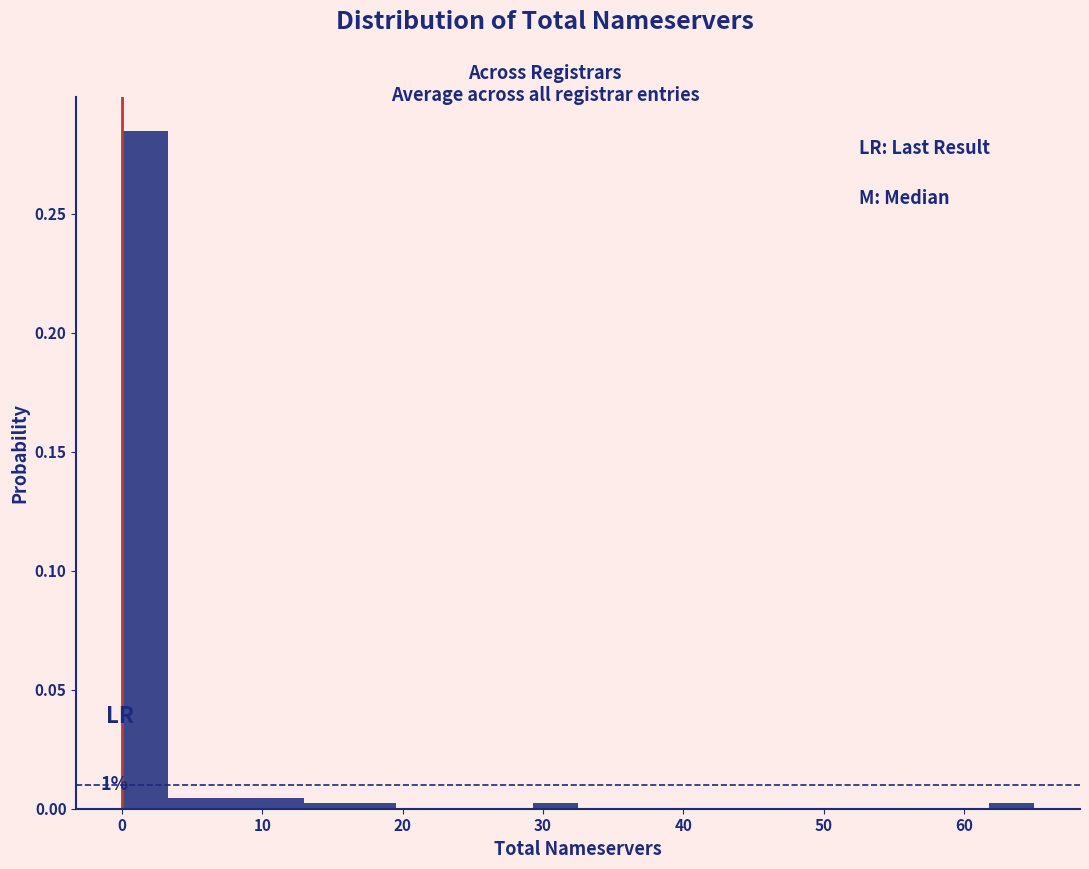

Read against the x-axis, roughly where is the centre of the tallest bar?

2